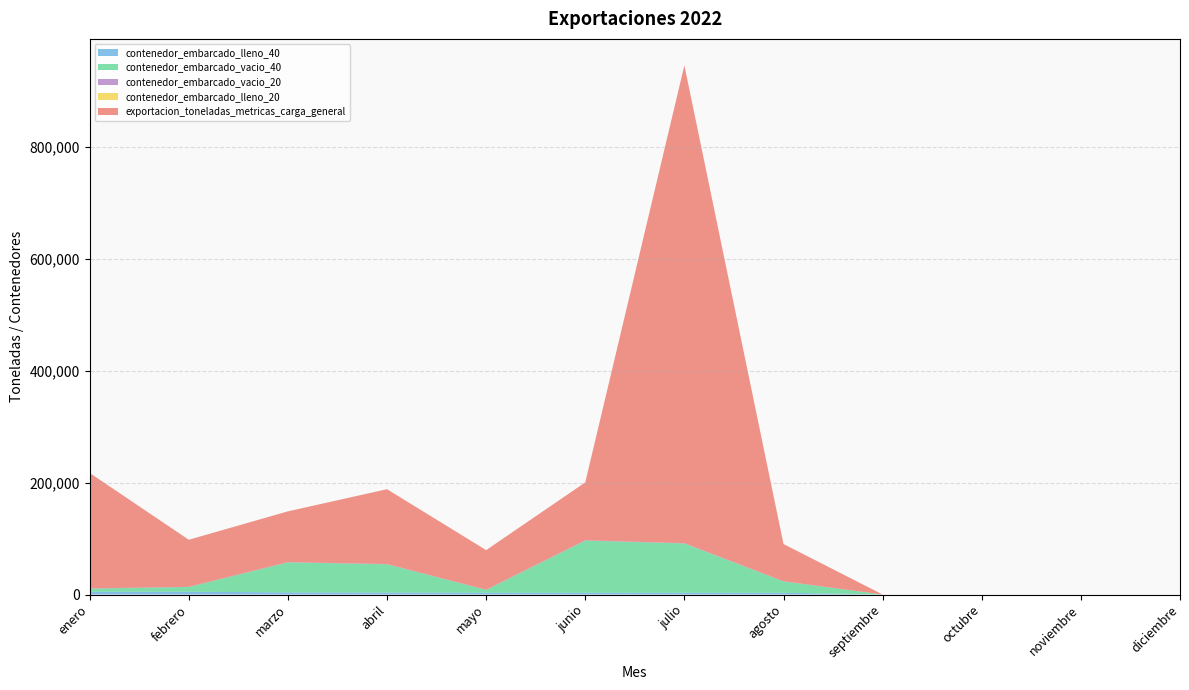

At which category is the sum across all series the highest?

julio